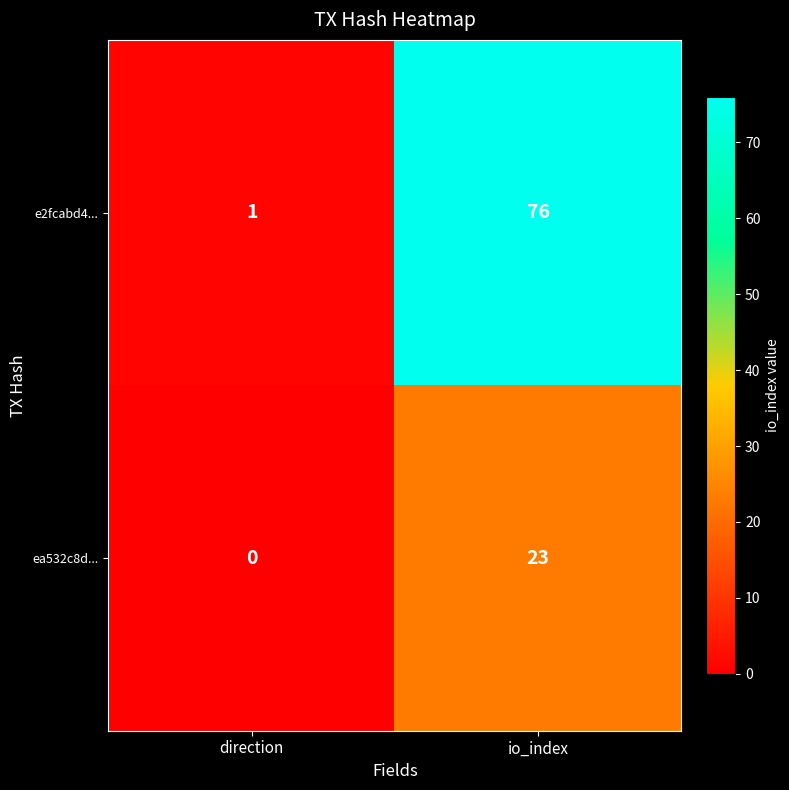

What is the greatest value displayed?

76